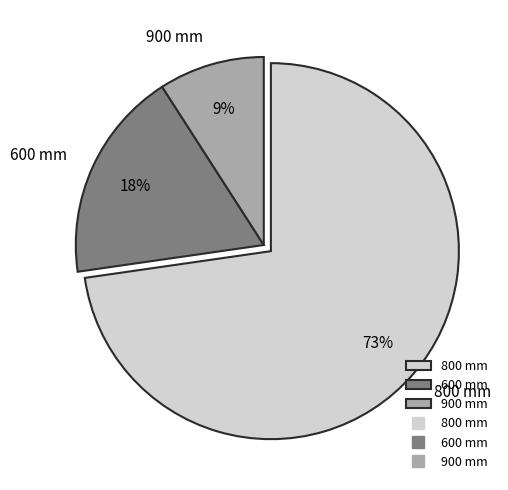

True or false: 900 mm accounts for 3% of the total.

False